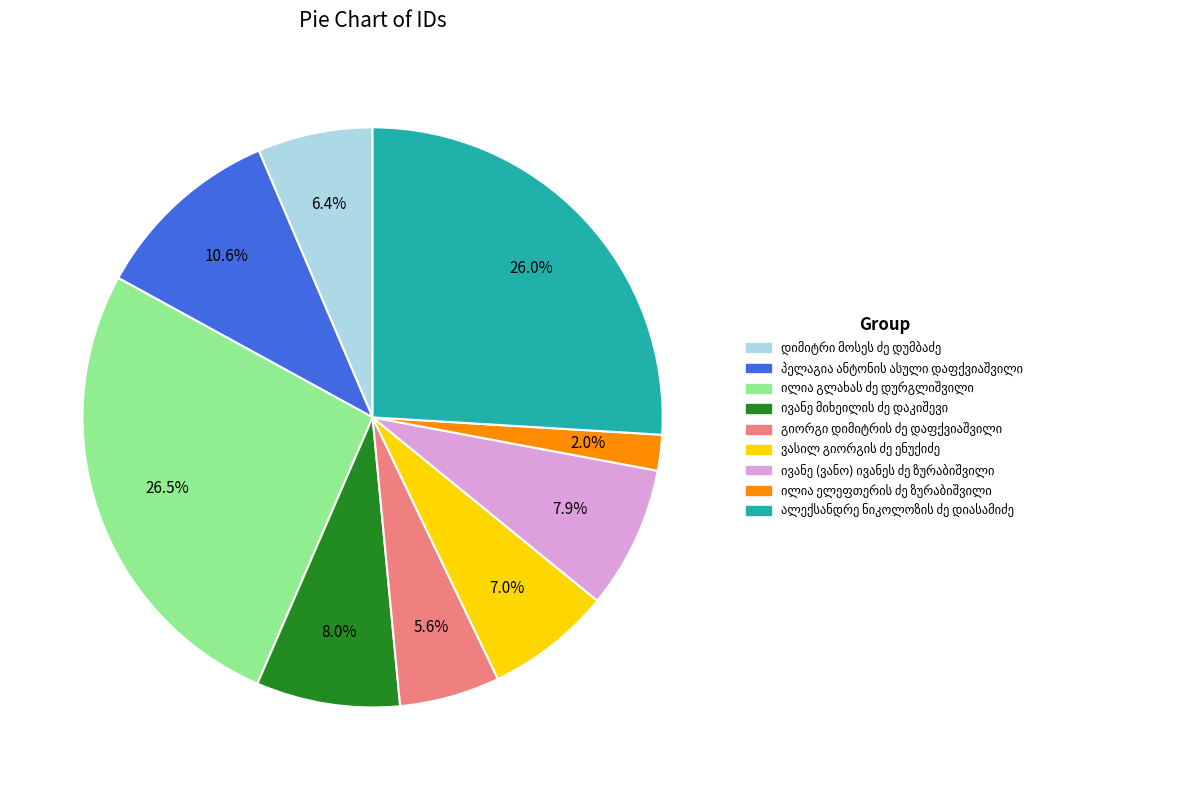

Is there any slice that represents more than half of the pie?

No